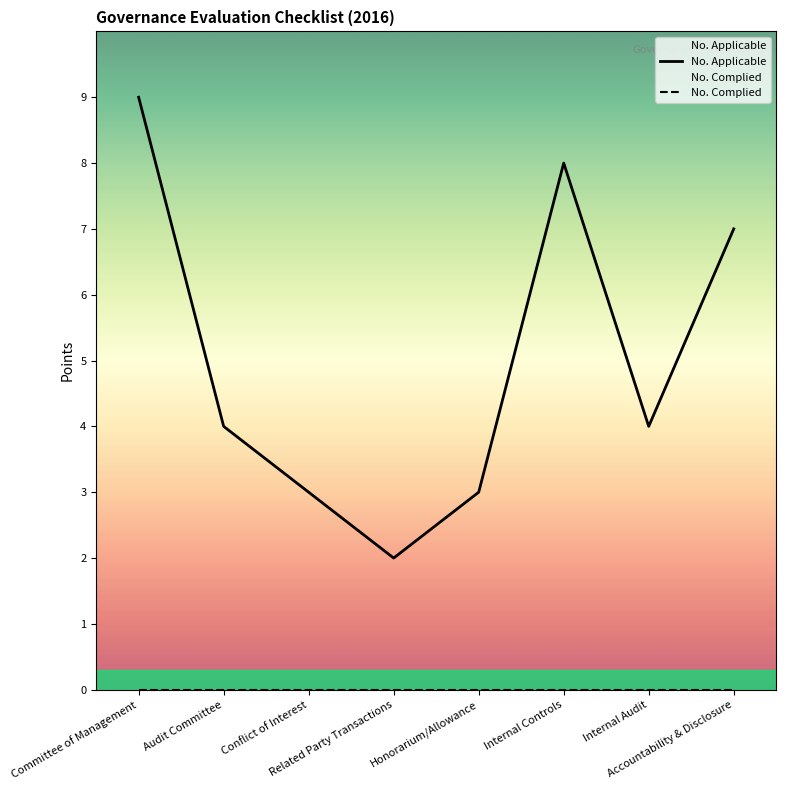

What position from the left is Honorarium/Allowance?

5